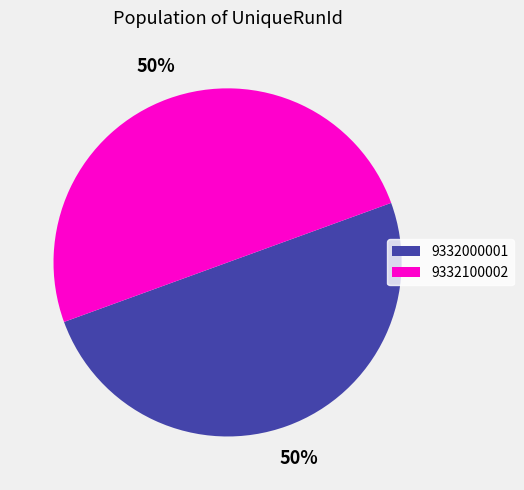

The 9332100002 slice represents 50% of the pie. True or false?

True